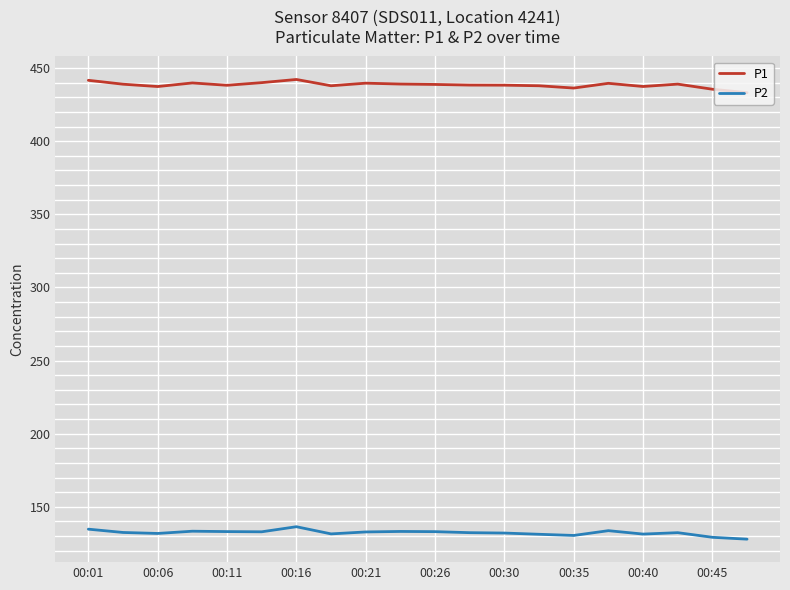

Which series has the largest total across all categories?

P1